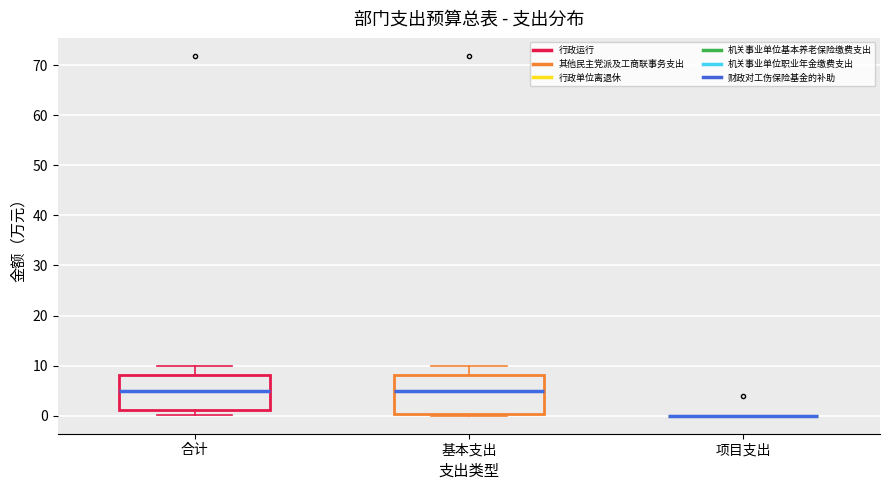

Where is the lower edge of the box for 合计 on the y-axis? The values are not printed on the chart, so give them approximately, as read against the axis.

1